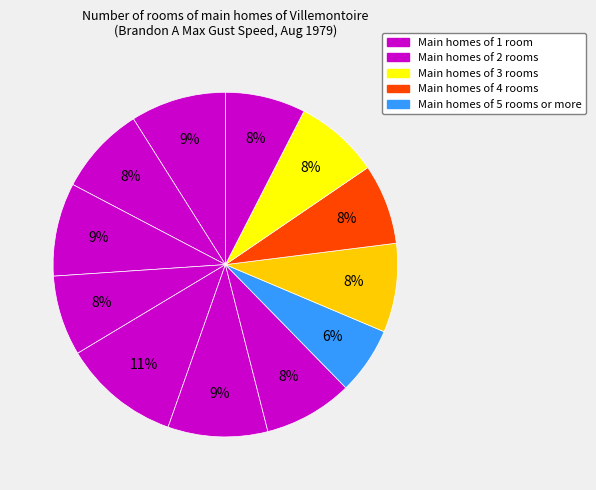

Does any single category account for the majority?

No